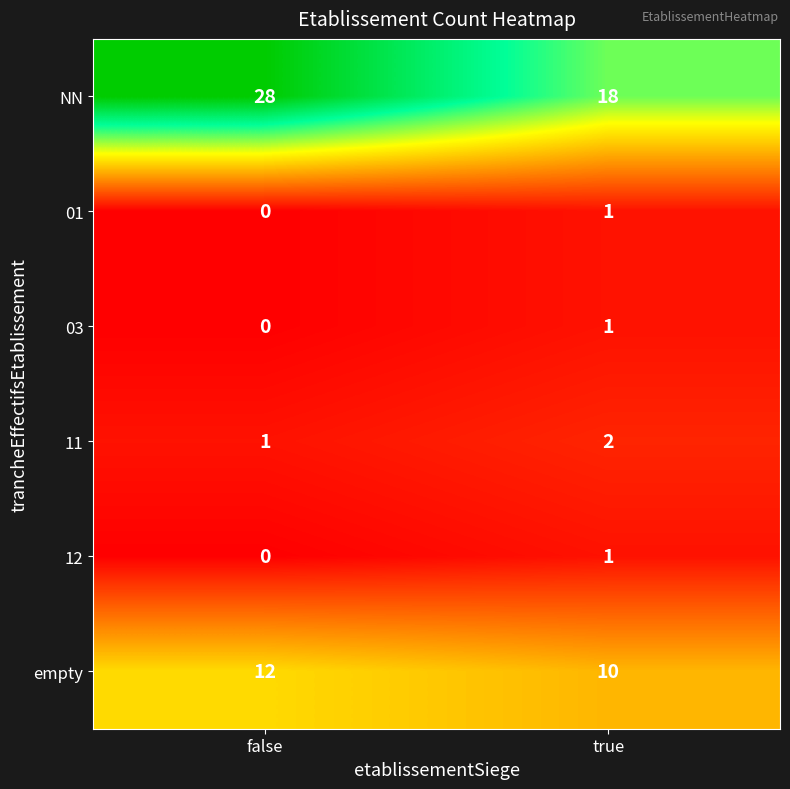

Which series has the widest spread of values?

NN